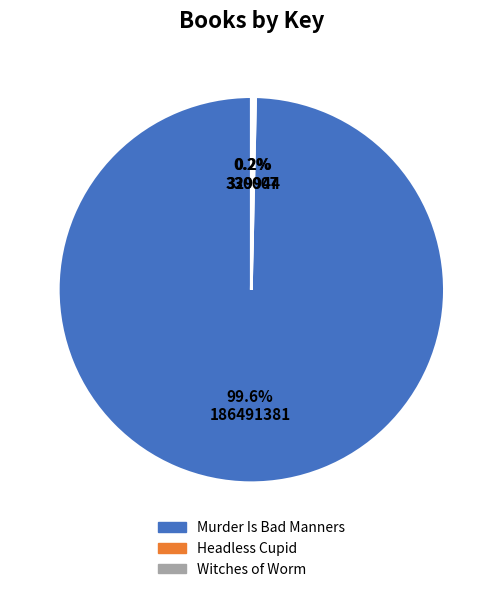

Which category has the biggest portion of the pie?

Murder Is Bad Manners